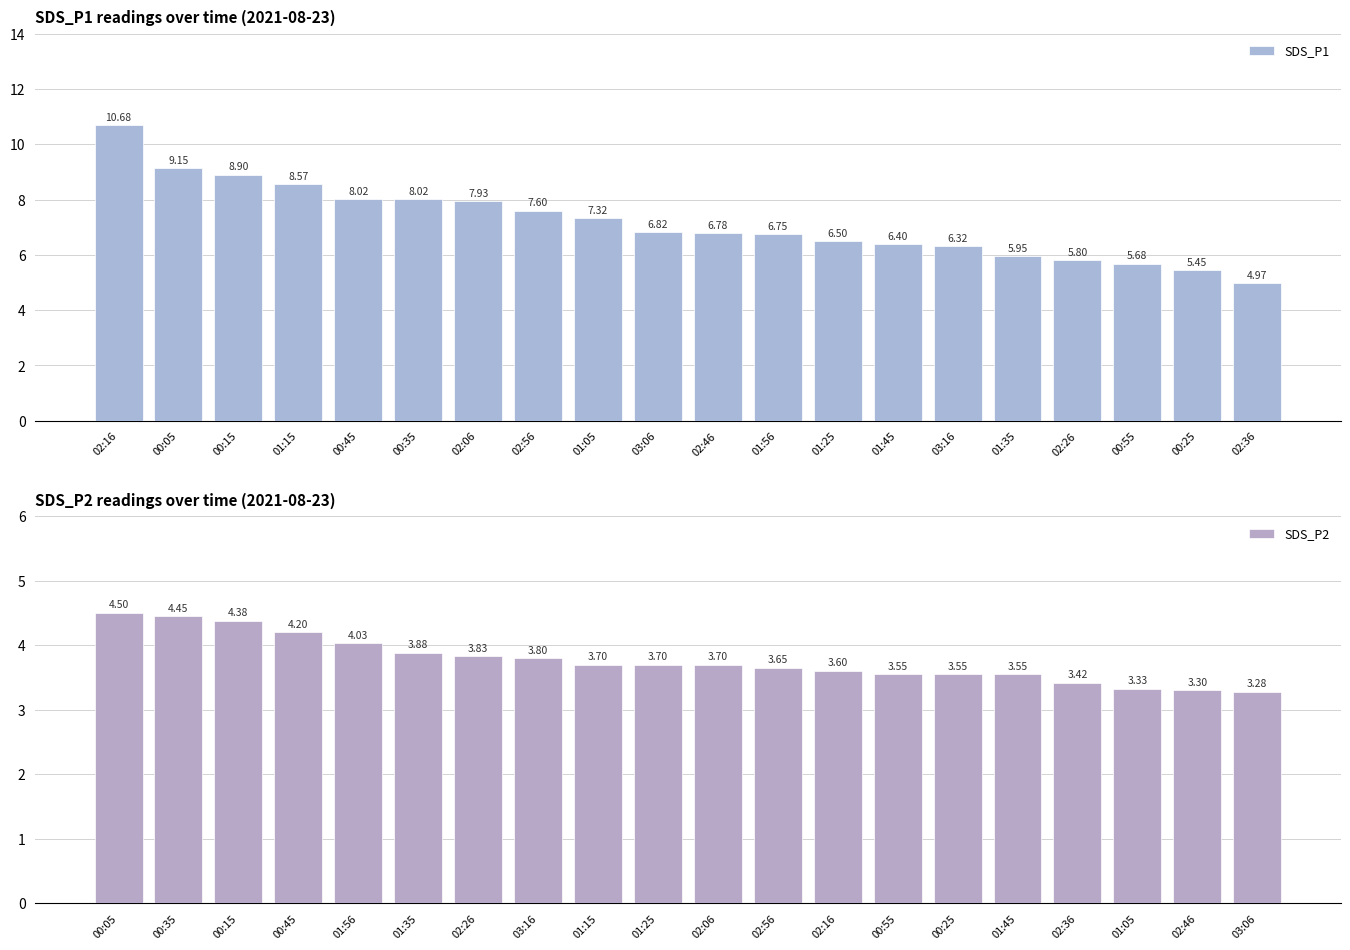

Reading right to left, extract all data points from this chart.

SDS_P1: 5.0	5.5	5.7	5.8	6.0	6.3	6.4	6.5	6.8	6.8	6.8	7.3	7.6	7.9	8.0	8.0	8.6	8.9	9.2	10.7
SDS_P2: 3.3	3.3	3.3	3.4	3.5	3.5	3.5	3.6	3.6	3.7	3.7	3.7	3.8	3.8	3.9	4.0	4.2	4.4	4.5	4.5